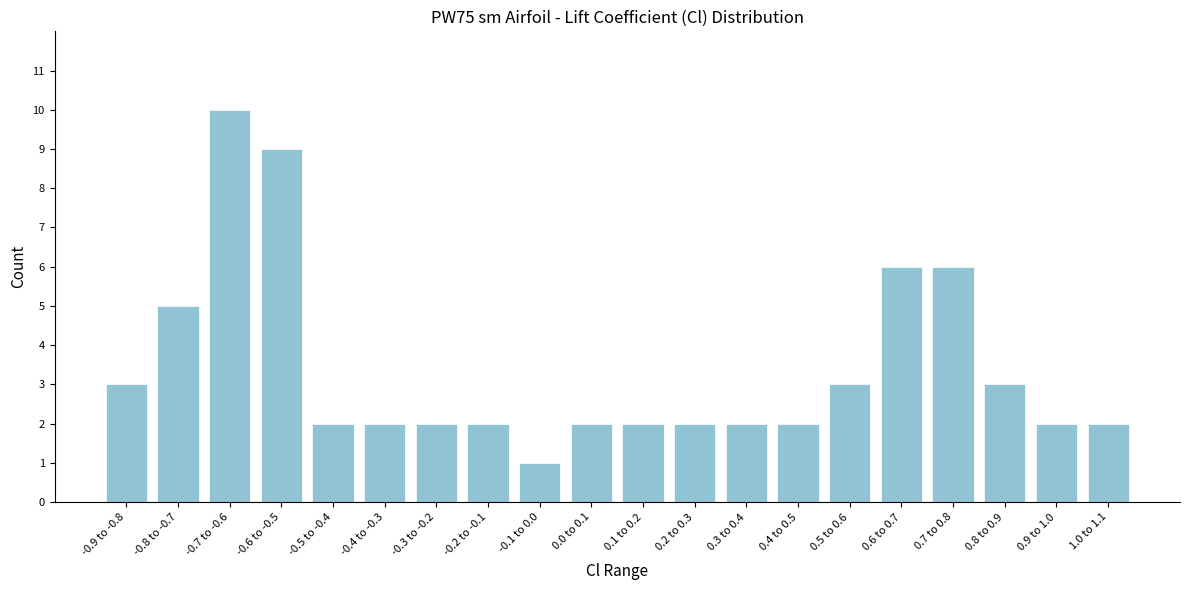

Reading left to right, list all the values displayed in this chart.

-0.9 to -0.8=3	-0.8 to -0.7=5	-0.7 to -0.6=10	-0.6 to -0.5=9	-0.5 to -0.4=2	-0.4 to -0.3=2	-0.3 to -0.2=2	-0.2 to -0.1=2	-0.1 to 0.0=1	0.0 to 0.1=2	0.1 to 0.2=2	0.2 to 0.3=2	0.3 to 0.4=2	0.4 to 0.5=2	0.5 to 0.6=3	0.6 to 0.7=6	0.7 to 0.8=6	0.8 to 0.9=3	0.9 to 1.0=2	1.0 to 1.1=2